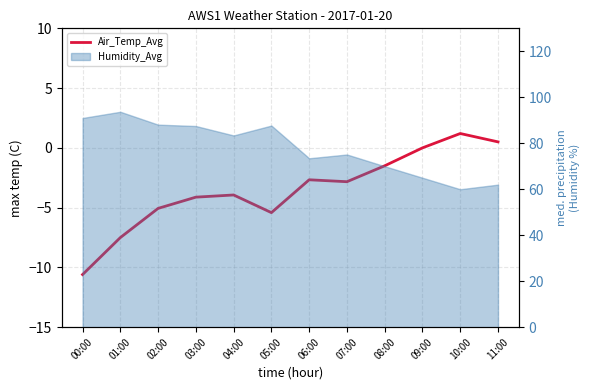

What is the sum of all values?

-42.0